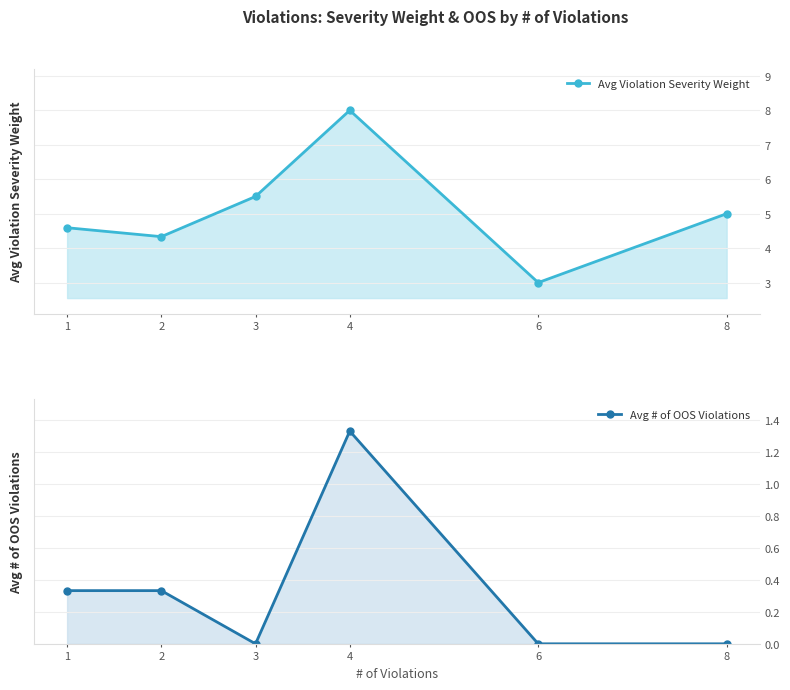

Between 2 and 6, which is larger?

2